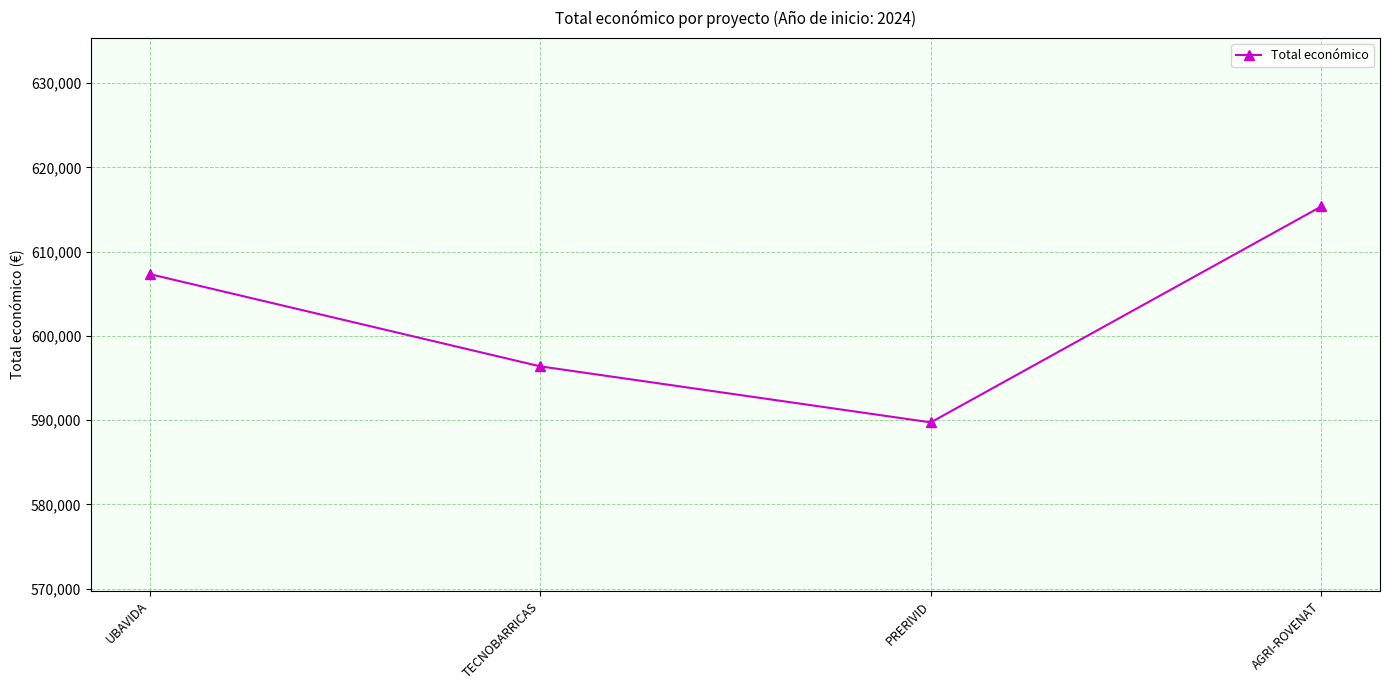

Reading right to left, transcribe all the data shown in this chart.

615375	589731	596384	607342